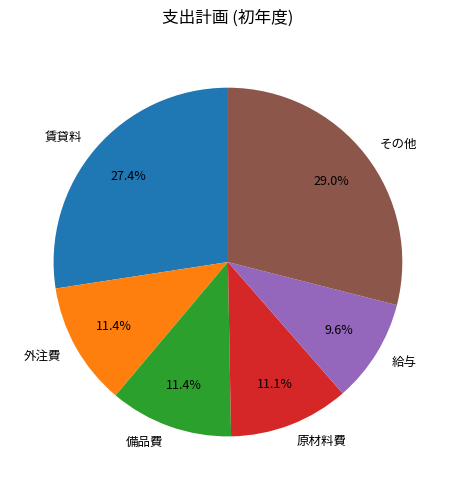

Is 給与 the majority of the pie?

No